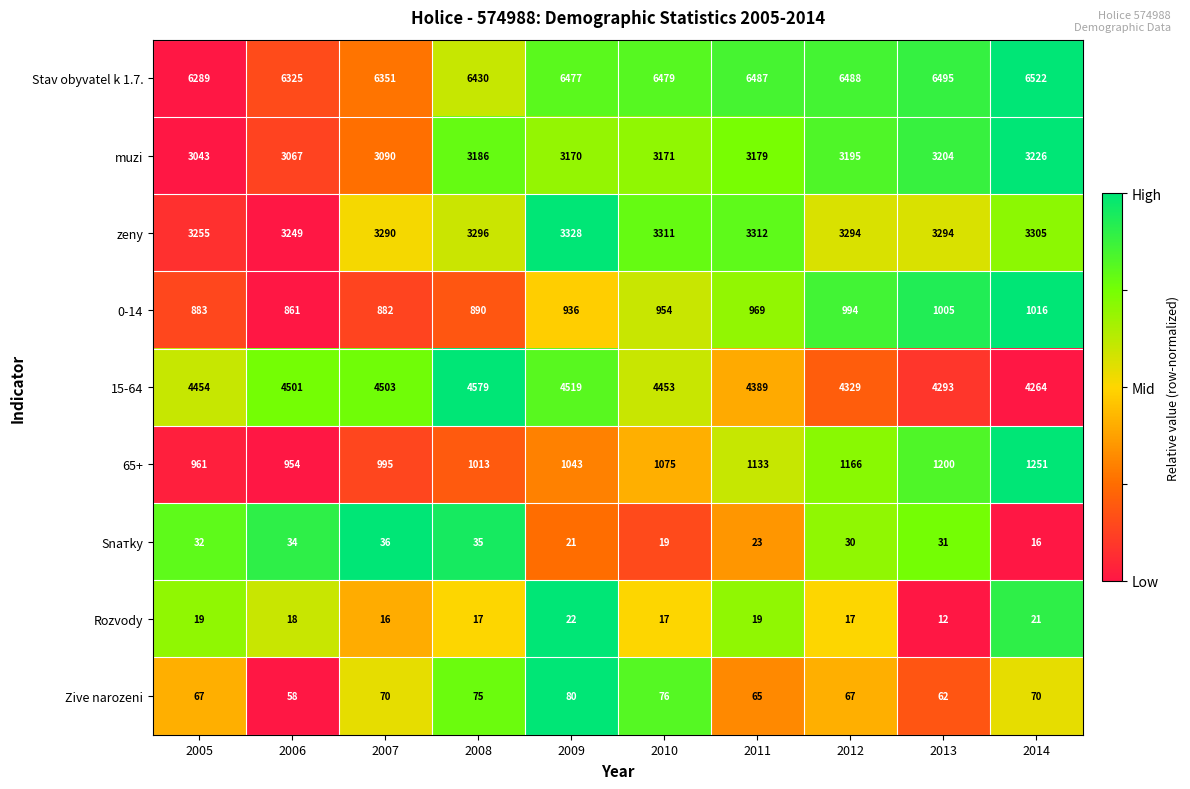

Between 2006 and 2011, which series saw the biggest shift?

65+